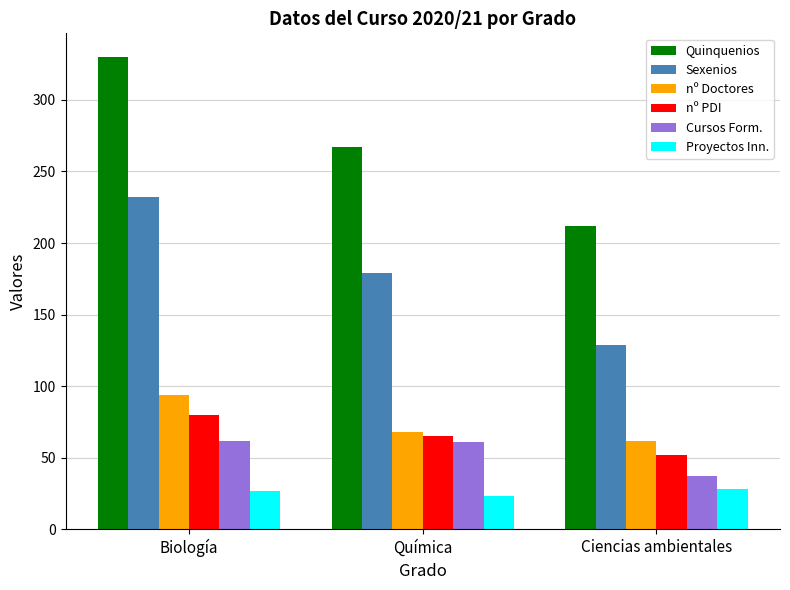

The value of Sexenios at Ciencias ambientales is 82. True or false?

False